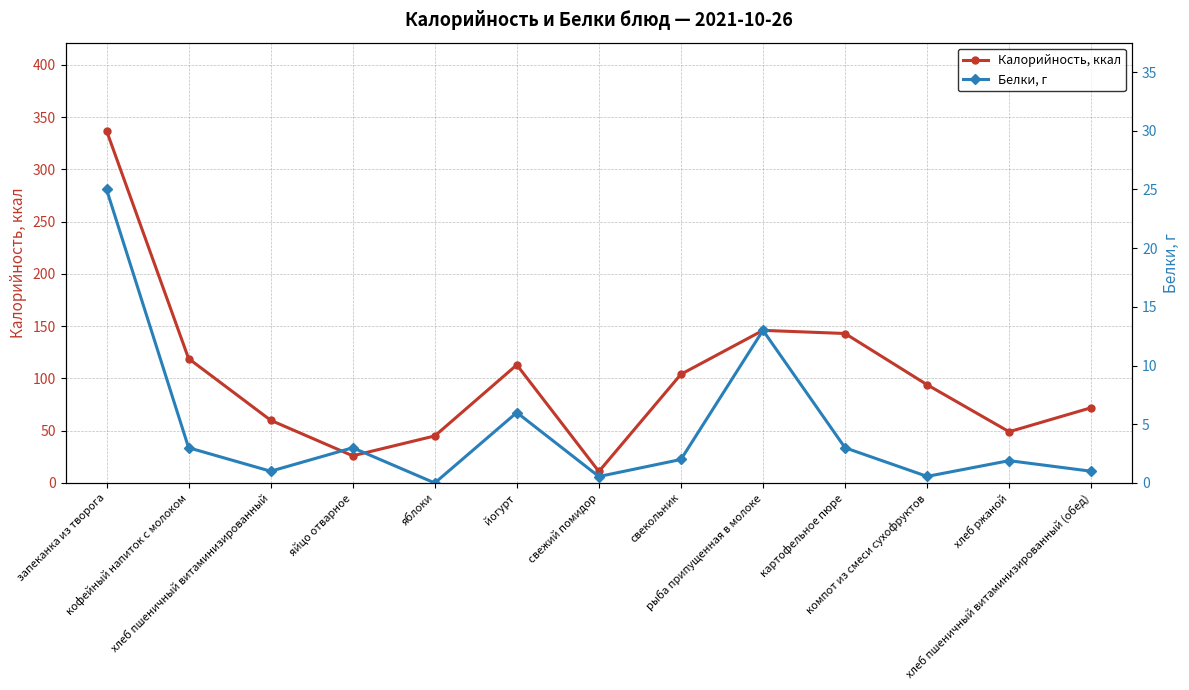

True or false: Белки, г and Калорийность, ккал cross at least once.

False